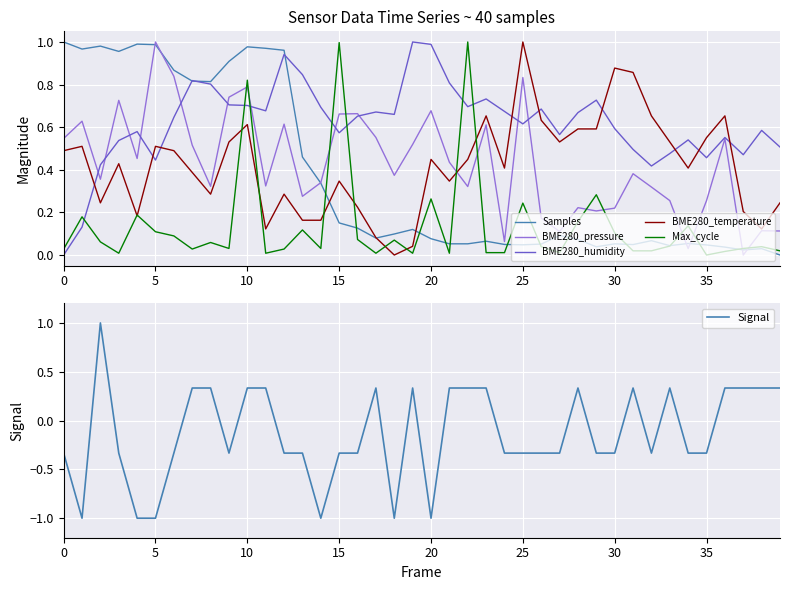

True or false: BME280_temperature and BME280_humidity cross at least once.

True